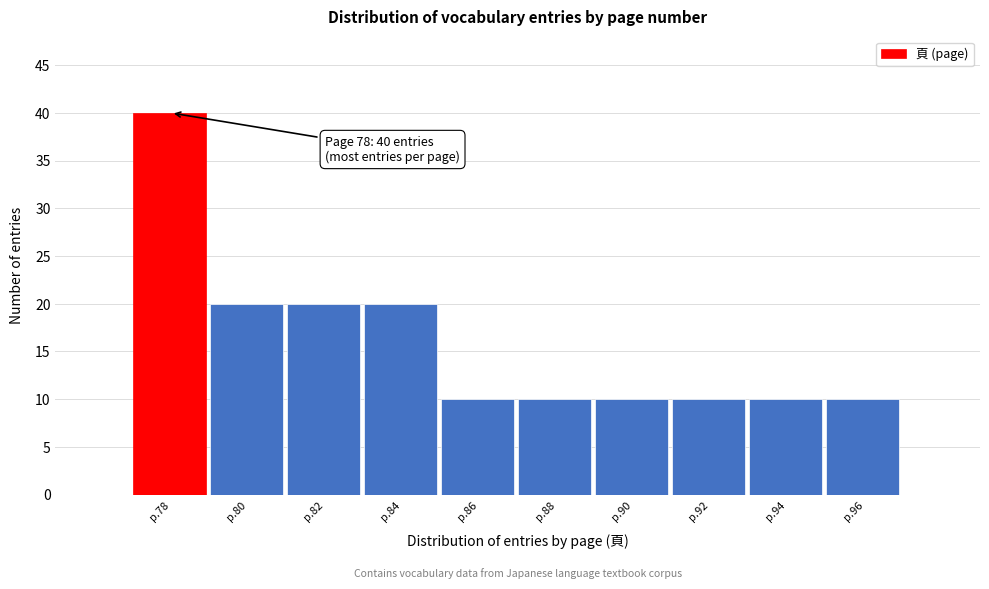

Reading right to left, list all the values displayed in this chart.

p.96=10	p.94=10	p.92=10	p.90=10	p.88=10	p.86=10	p.84=20	p.82=20	p.80=20	p.78=40